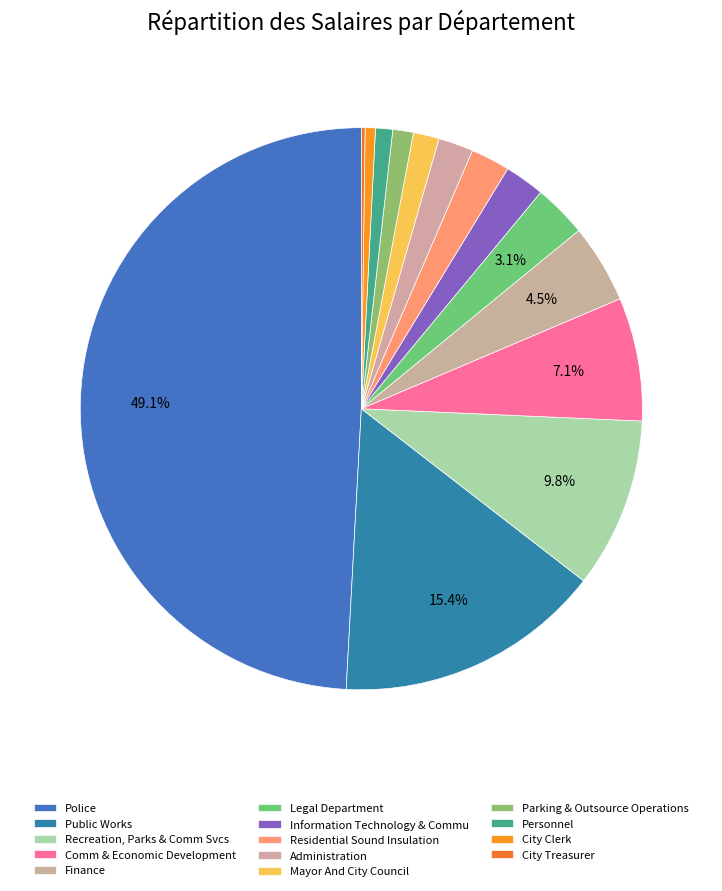

What is the change in value from Recreation, Parks & Comm Svcs to Legal Department?

-3535935